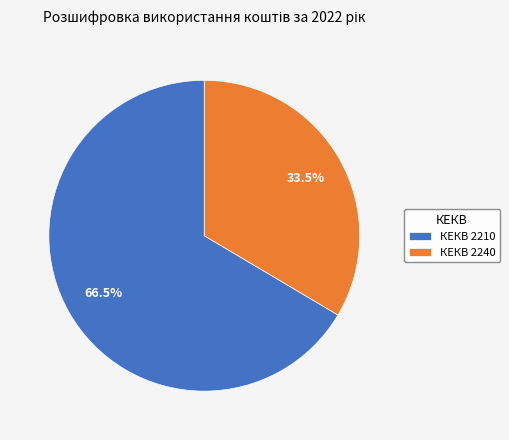

Count the number of slices in the pie.

2